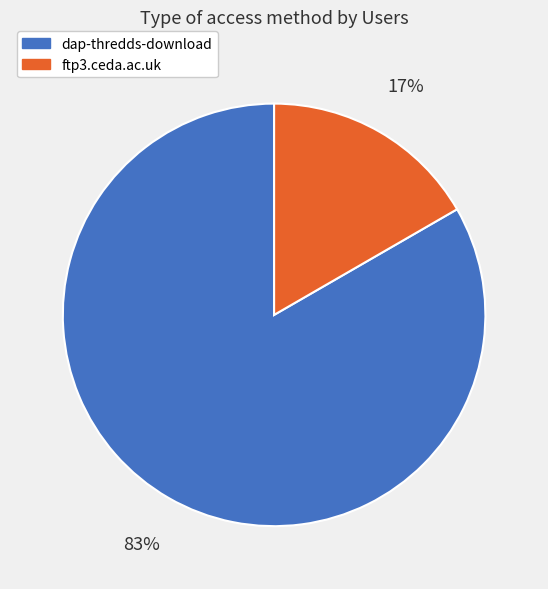

To the nearest percent, what is the average slice percentage?

50%